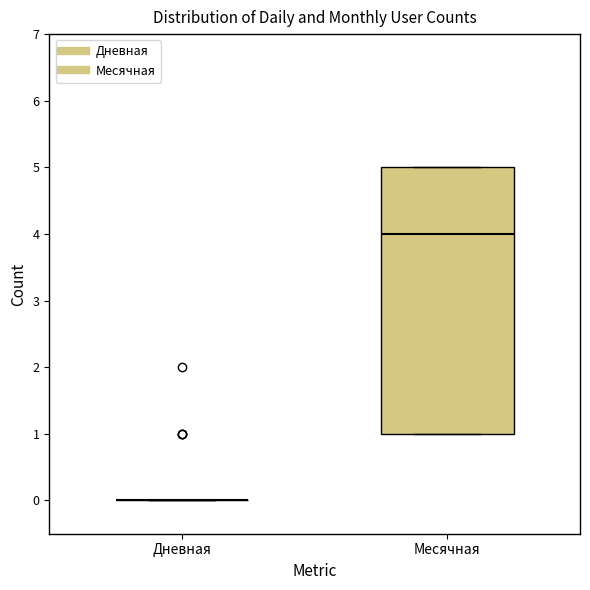

Comparing the boxes themselves (not the whiskers), which one is the tallest?

Месячная